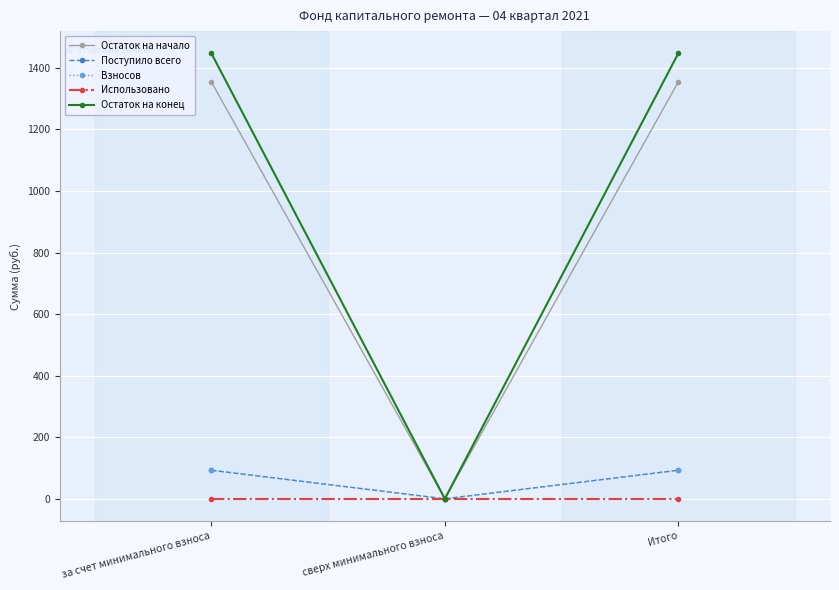

Which series has the largest total across all categories?

Остаток на конец